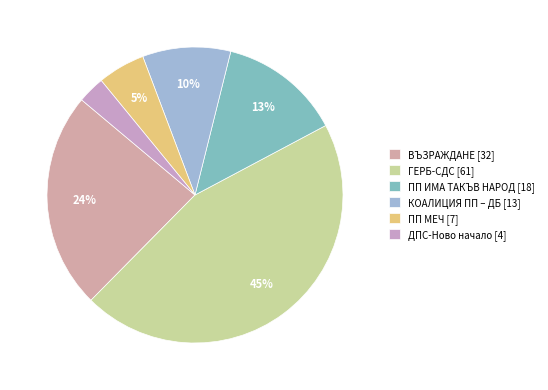

What percentage is the ПП ИМА ТАКЪВ НАРОД [18] slice, to the nearest percent?

13%